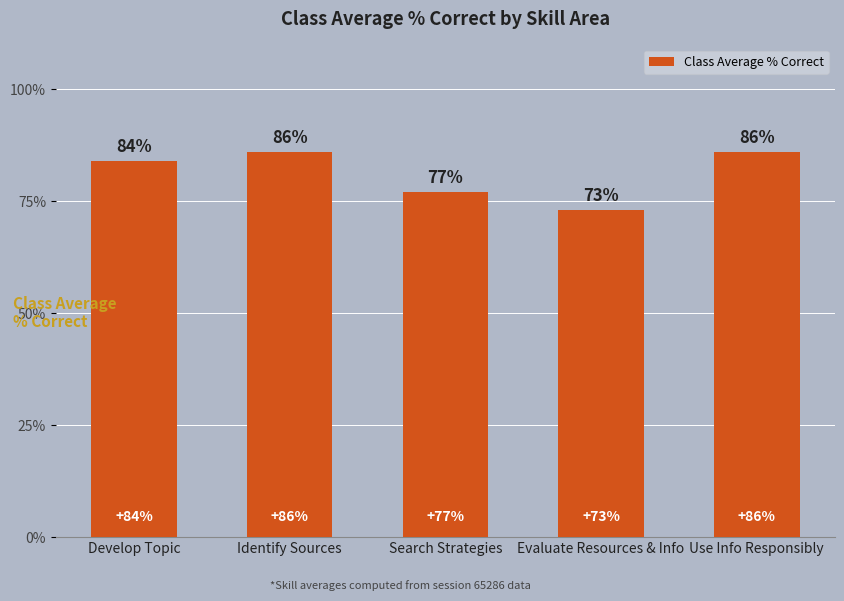

What position from the right is Develop Topic?

5